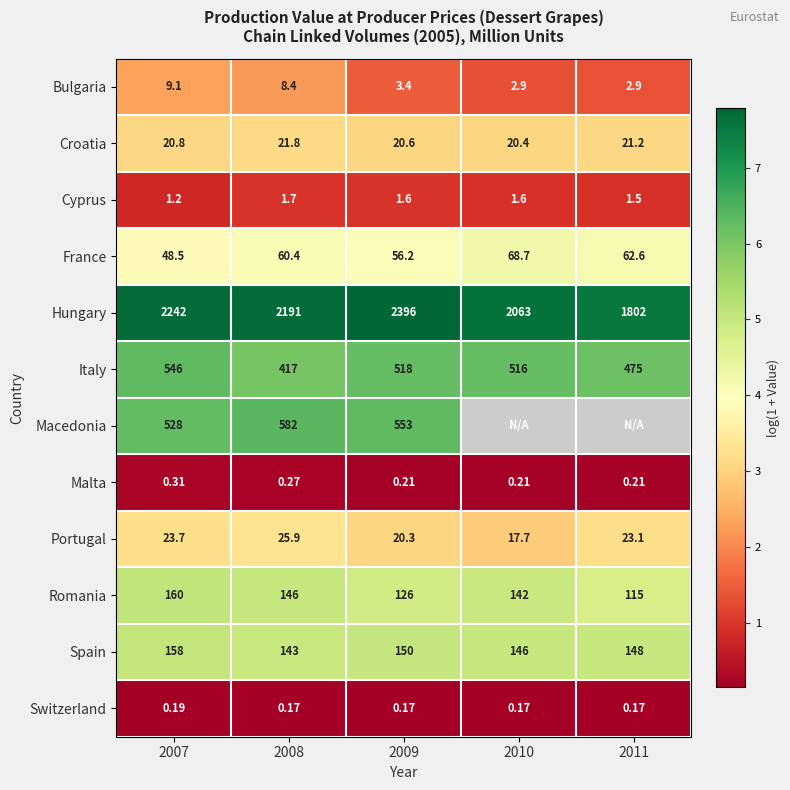

What is the approximate value of Bulgaria at 2009?

1.5